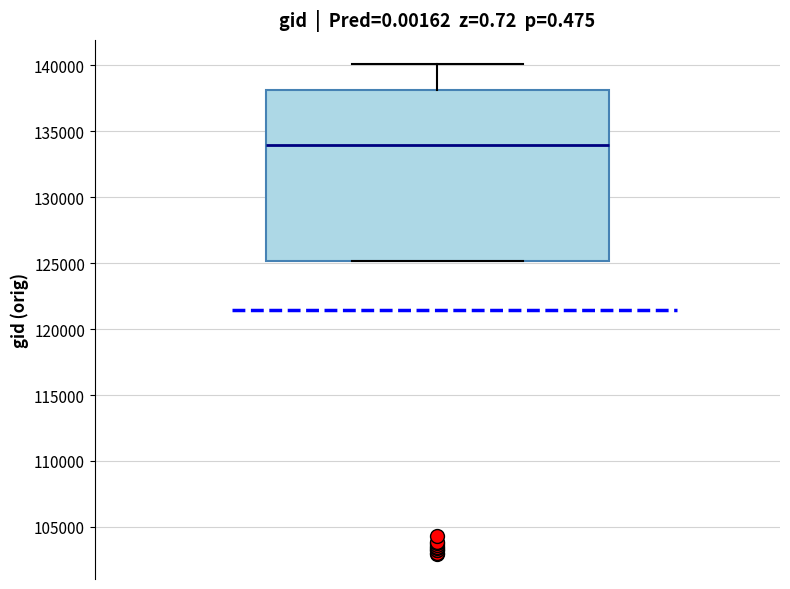

Transcribe this box plot: give where the median line is, the range the box spans, and where the two whiskers end, as read against the y-axis. The values are not printed on the chart, so give them approximately, as read against the axis.

median 134000, box 125000 to 138000, whiskers 125000 to 140000